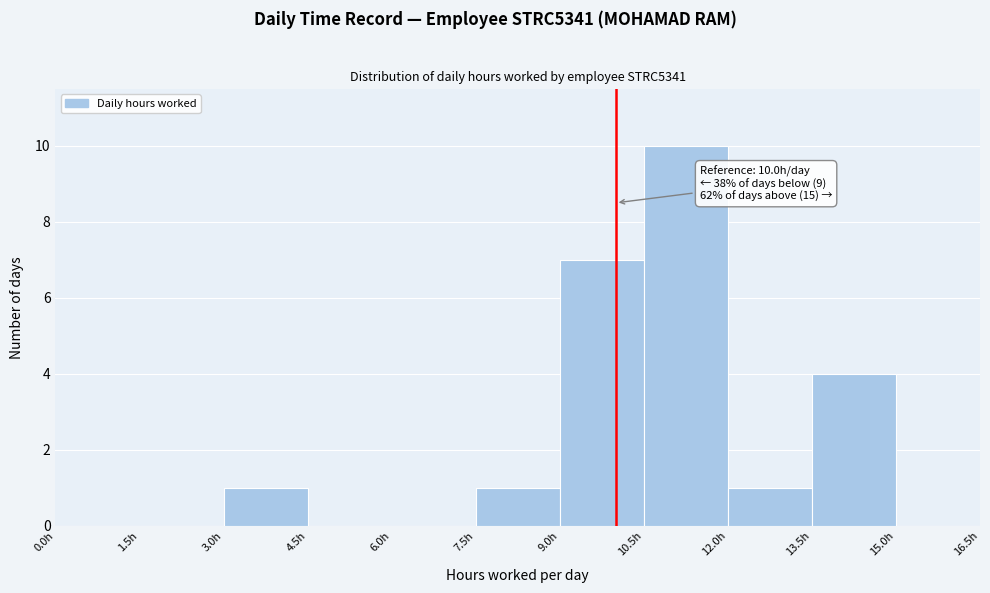

Which range on the x-axis has the tallest bar?

10.5 to 12.0